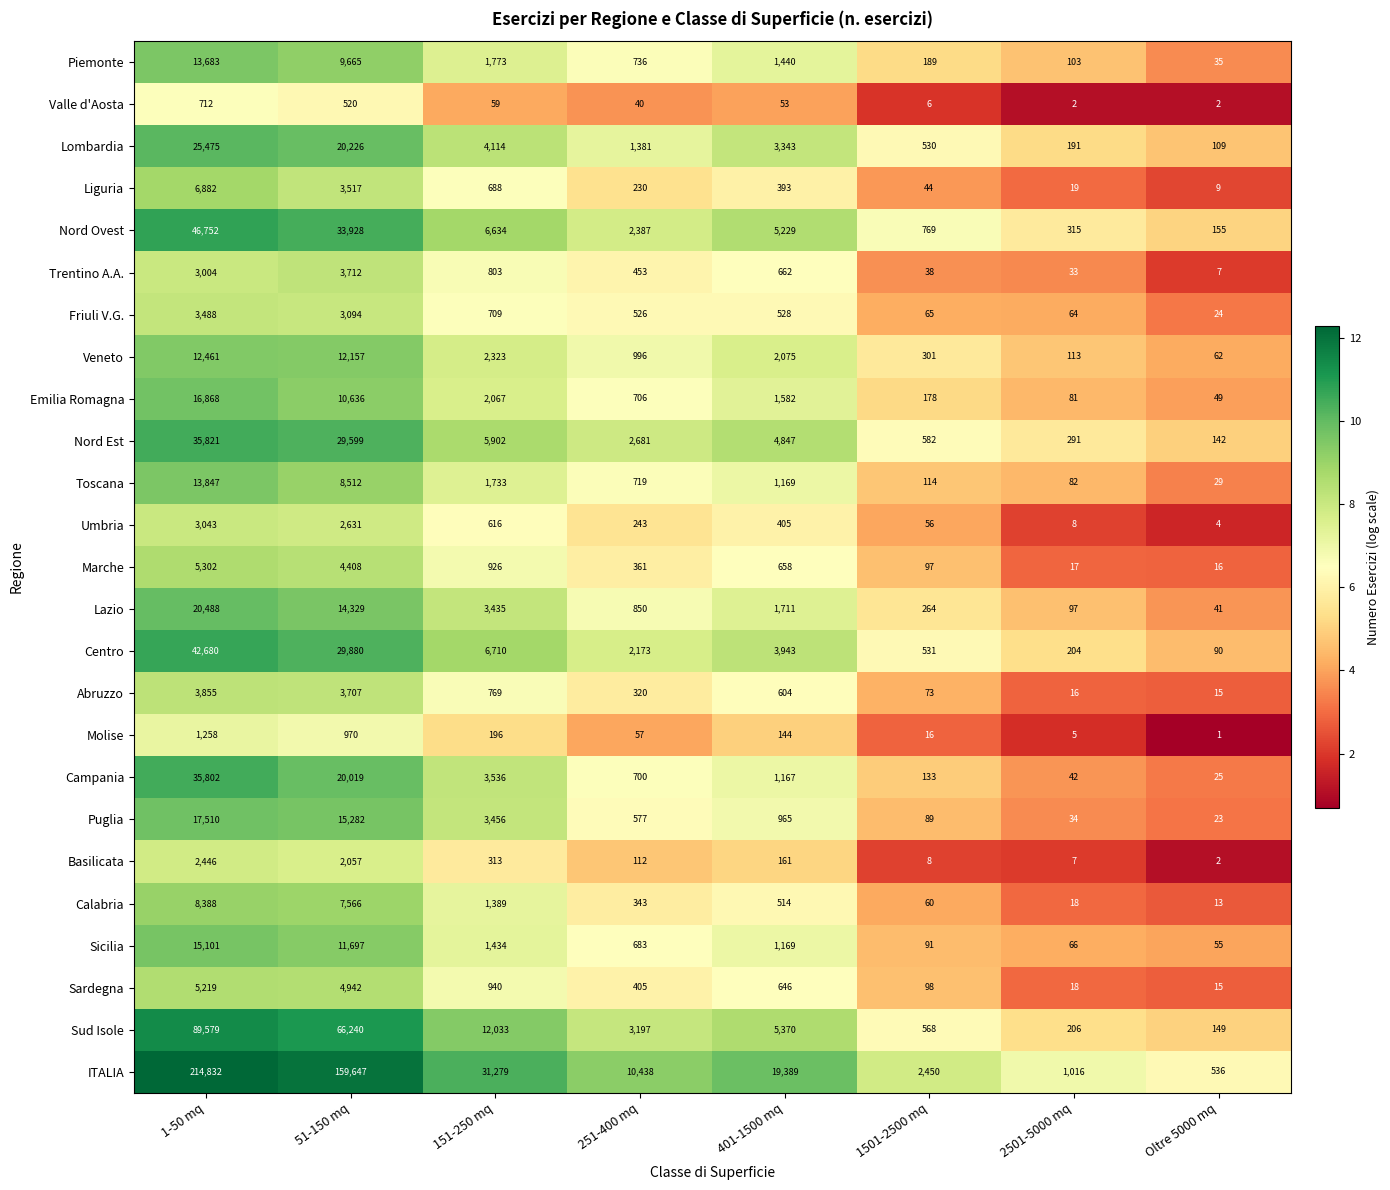

What is the difference between the Valle d'Aosta values at 51-150 mq and 151-250 mq?

461